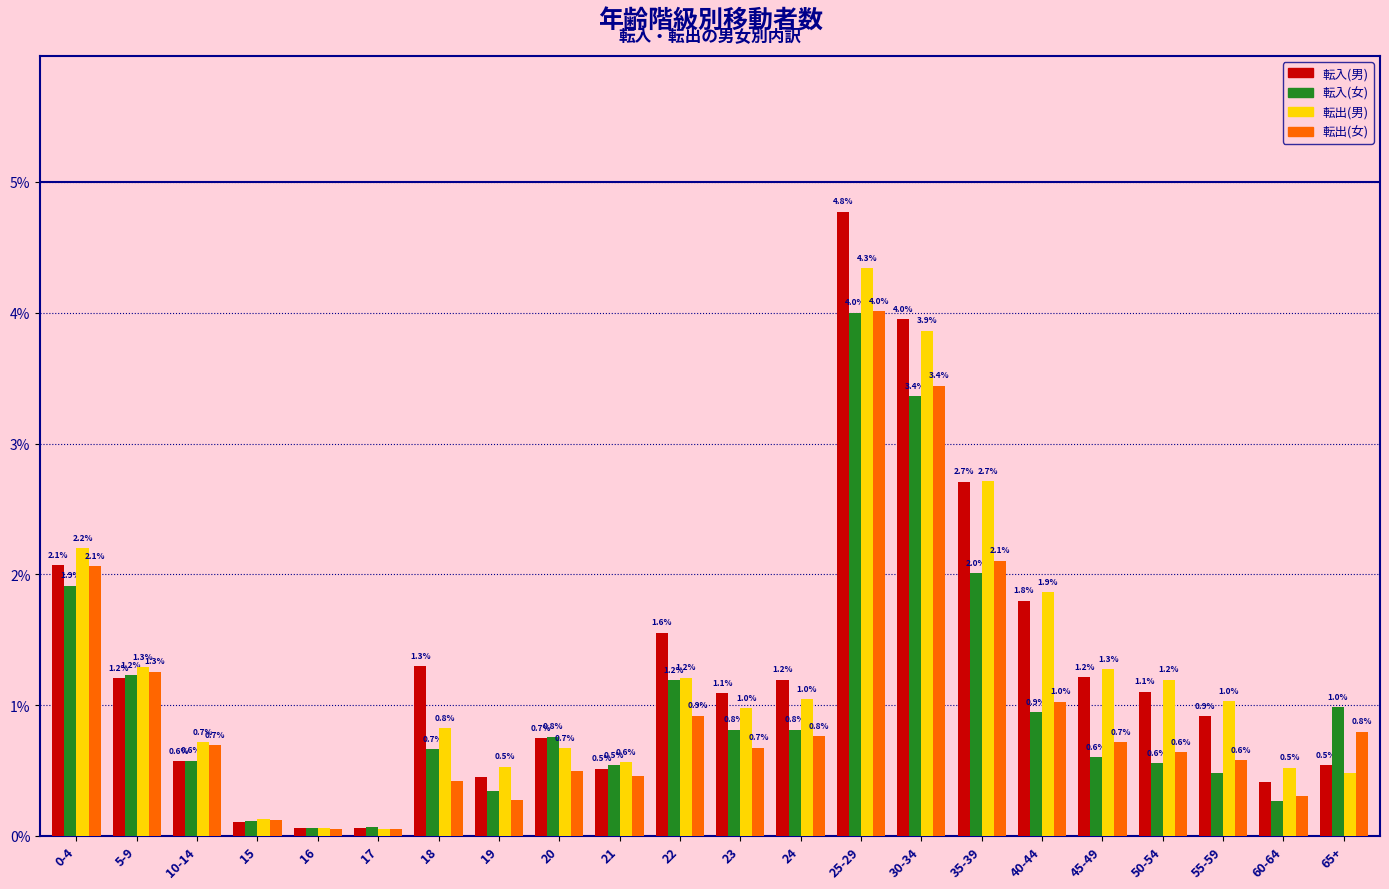

What is the maximum value for 転入(男)?

4.8